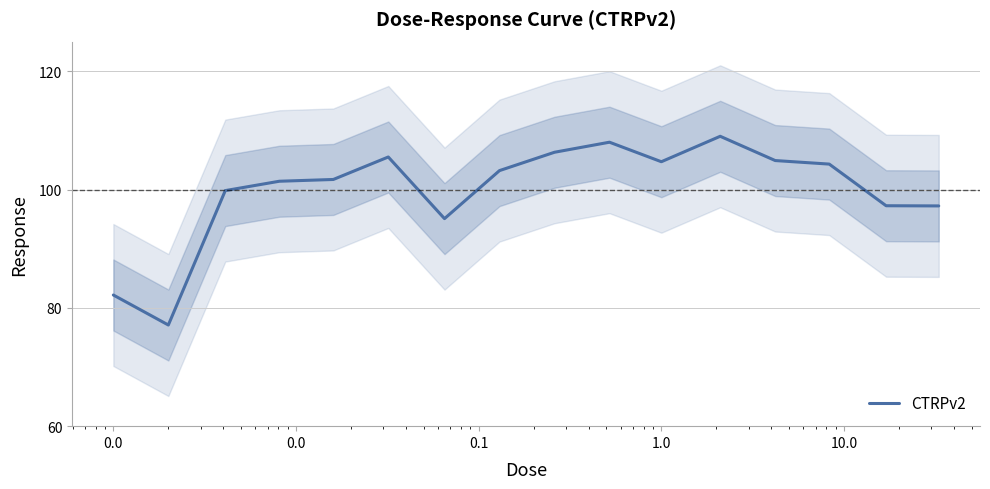

What is the value of the 7th point from the left?

95.1